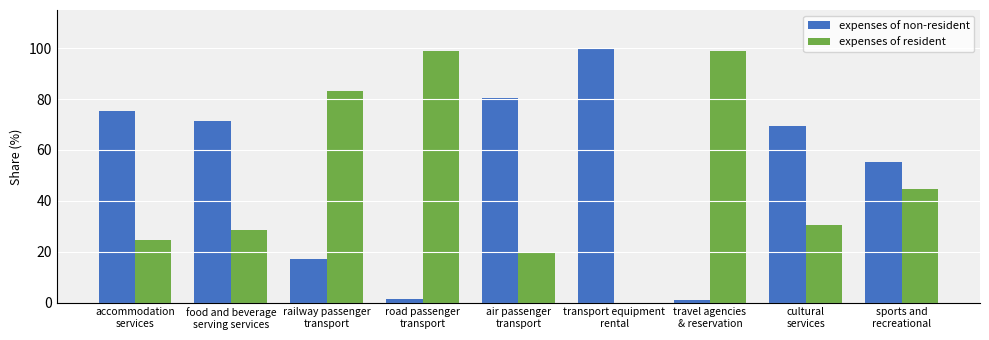

What is the sum of all expenses of non-resident values?

470.9